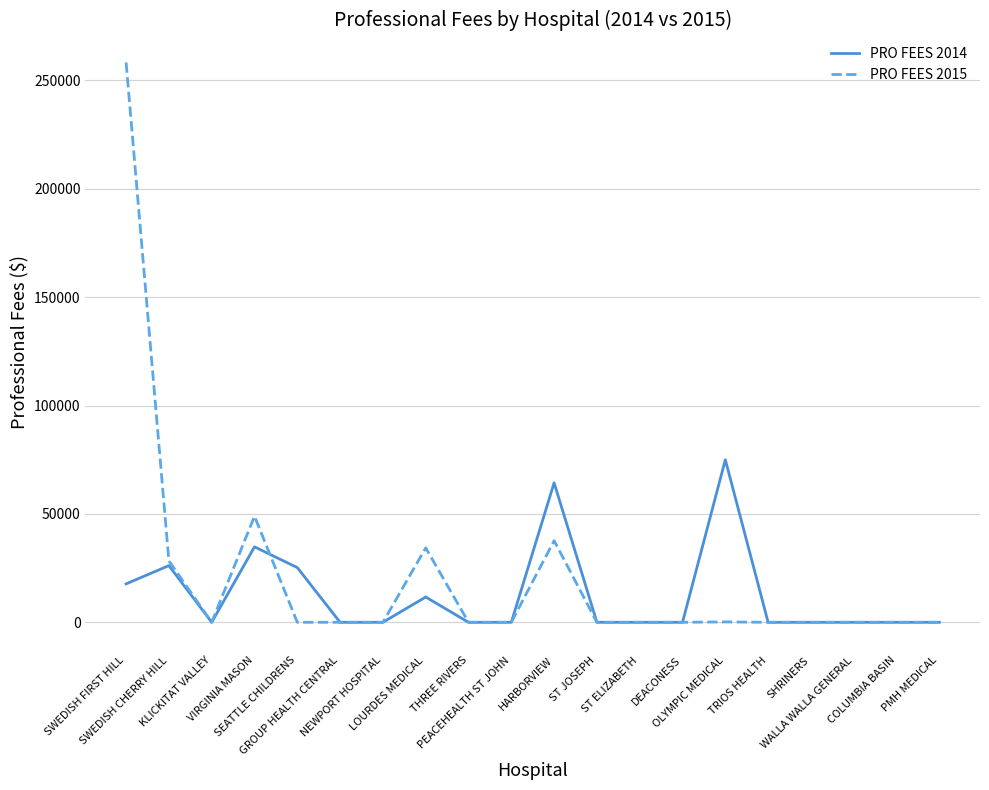

Which series has the widest spread of values?

PRO FEES 2015